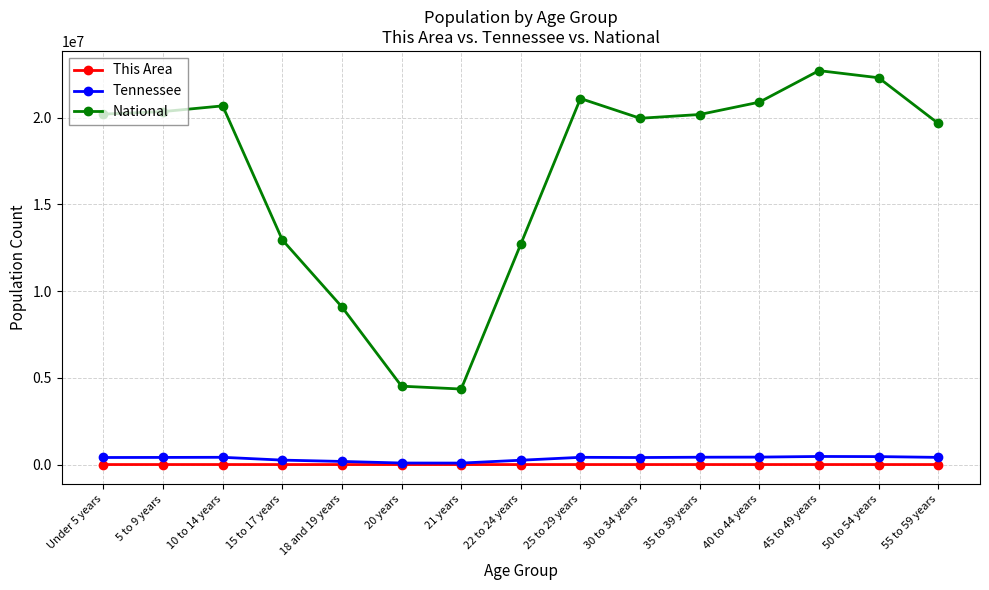

True or false: This Area has more than 1 points higher than both neighbors.

True